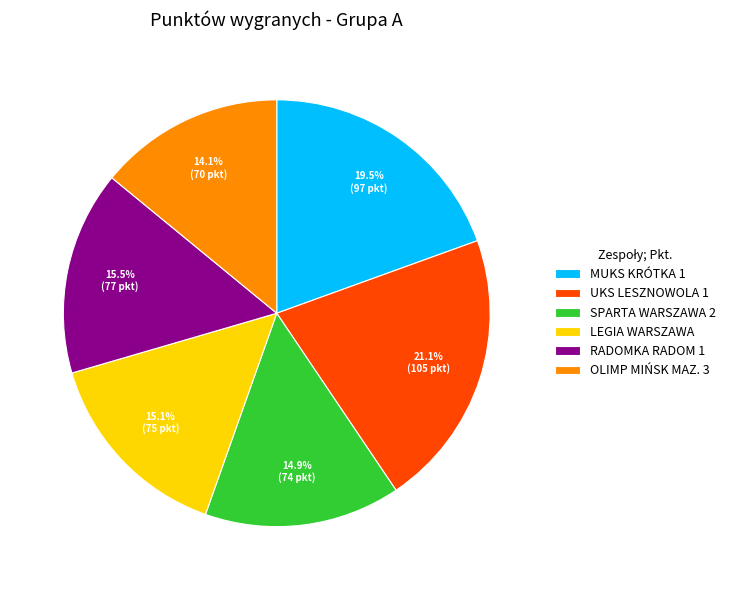

The RADOMKA RADOM 1 slice represents 23% of the pie. True or false?

False